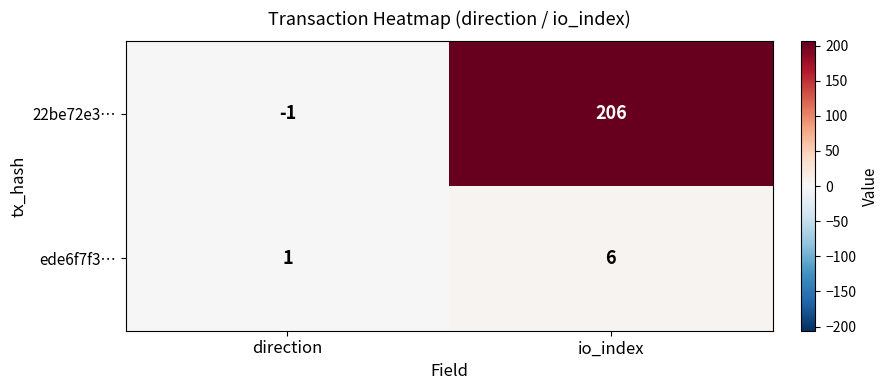

Which category has the highest value across all series?

io_index